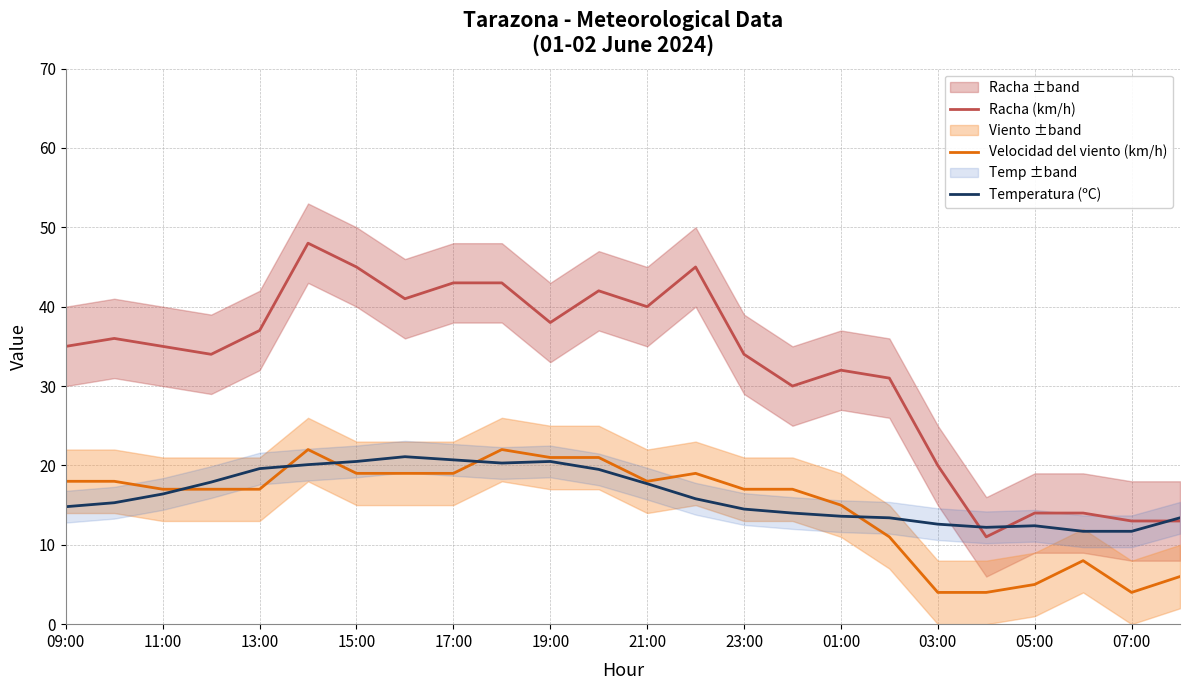

How many interior local valleys does the Racha (km/h) series have?

6